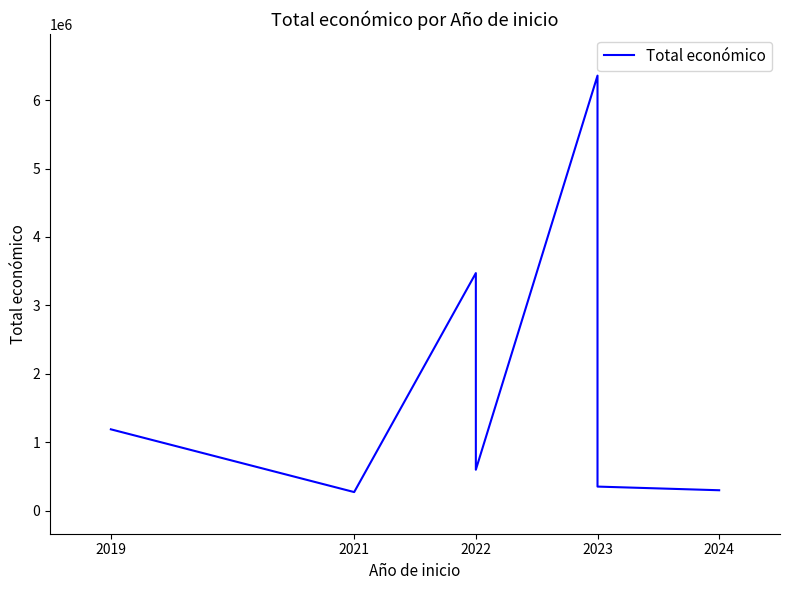

Reading left to right, extract all data points from this chart.

1189042	271917	3472215	3057003	598672	6357762	352139	298656